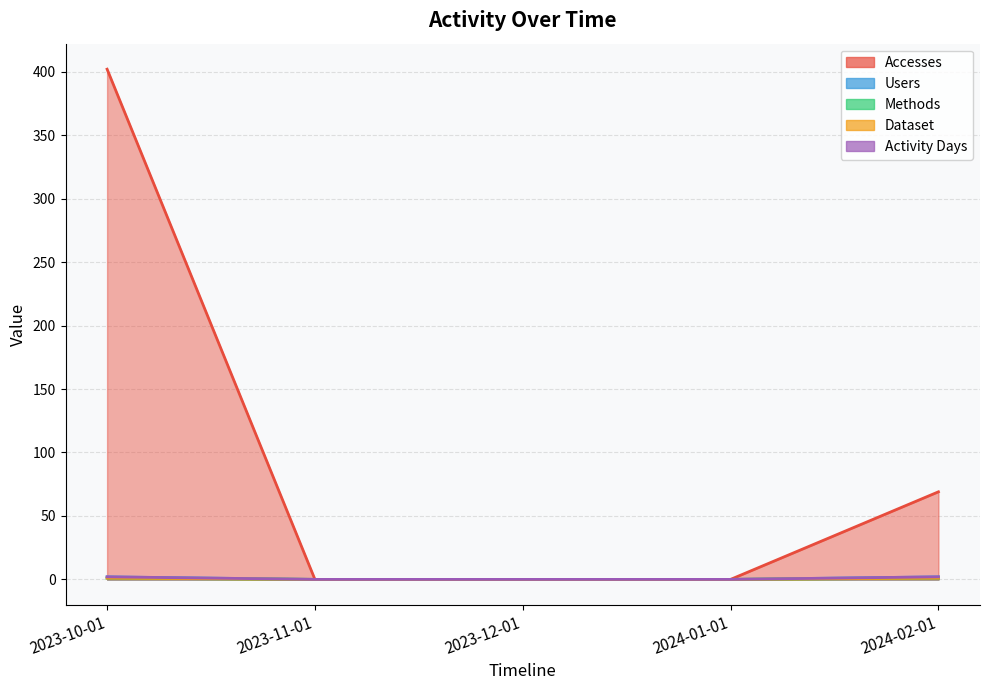

True or false: Methods and Accesses intersect in this chart.

False